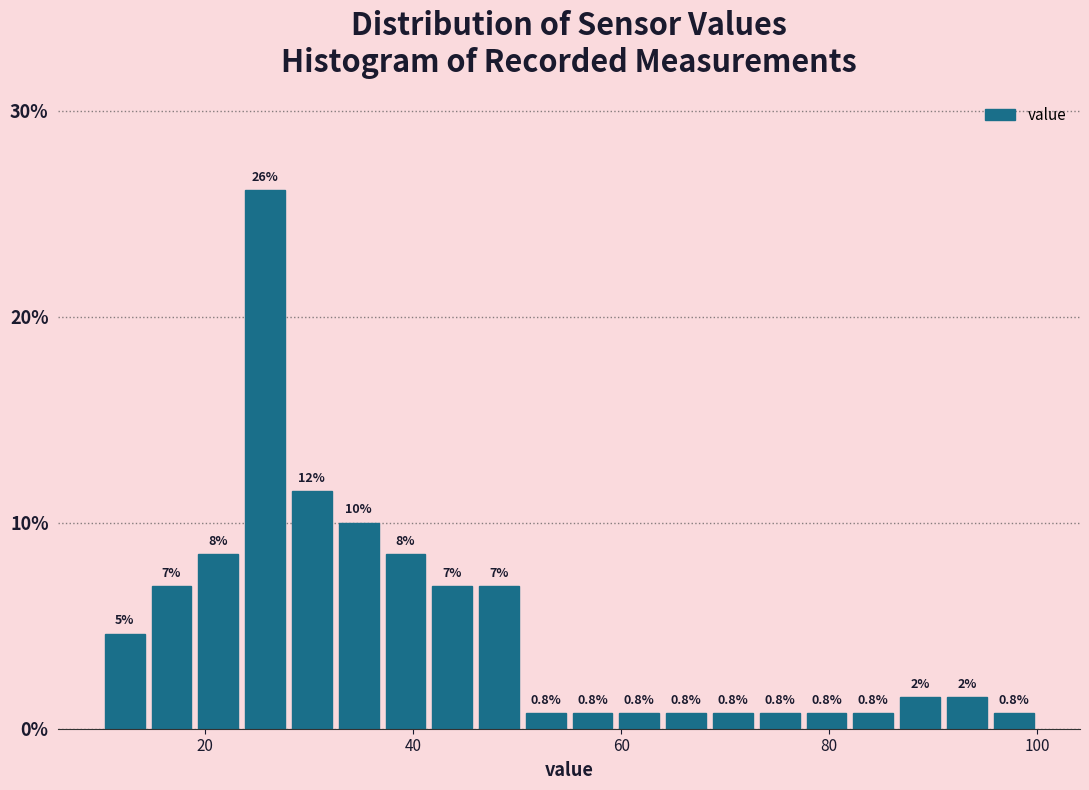

Around what value on the x-axis is the tallest bar? Give the approximate position of its centre, as read against the axis.

26